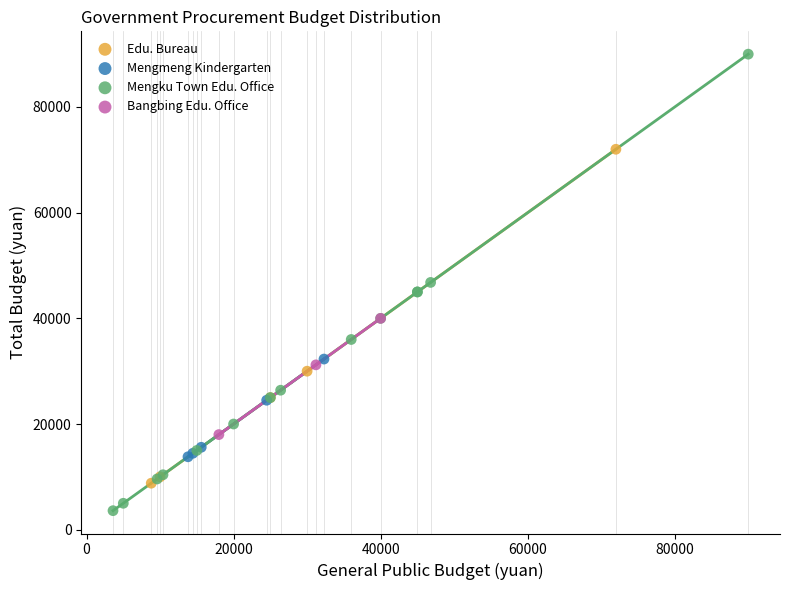

Which series has the widest spread of Y values?

Mengku Town Edu. Office